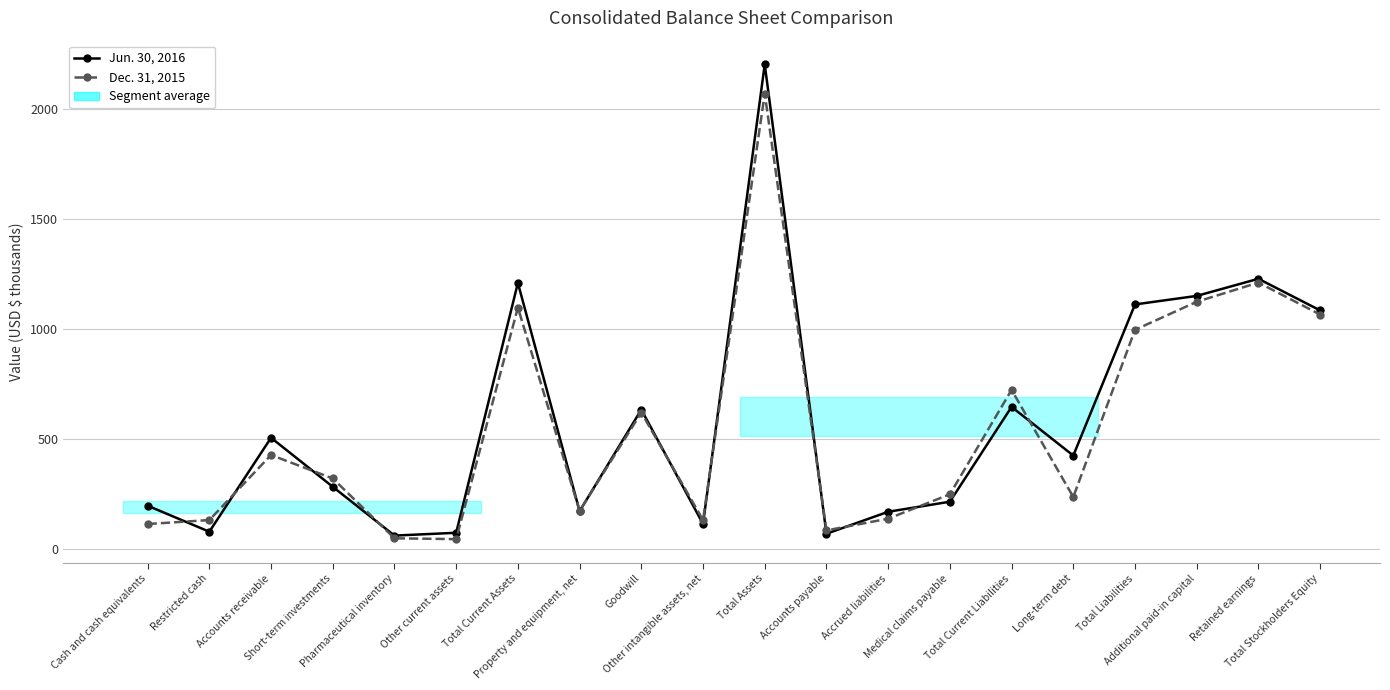

Which series has the largest total across all categories?

Jun. 30, 2016